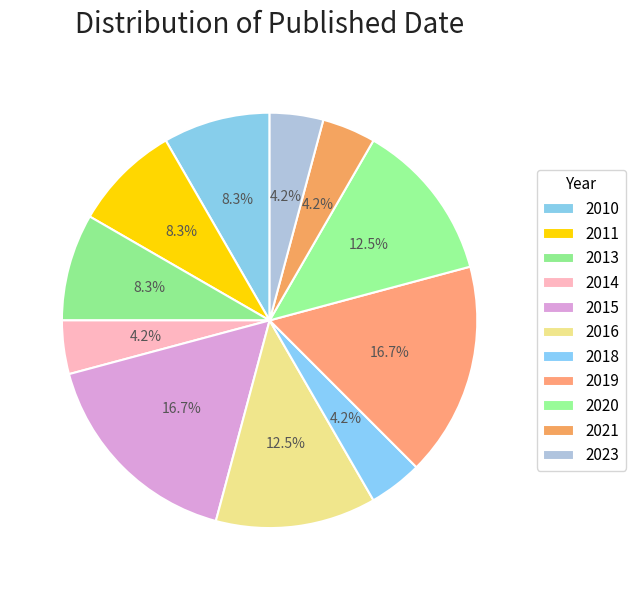

To the nearest percent, what portion does 2013 represent?

8%